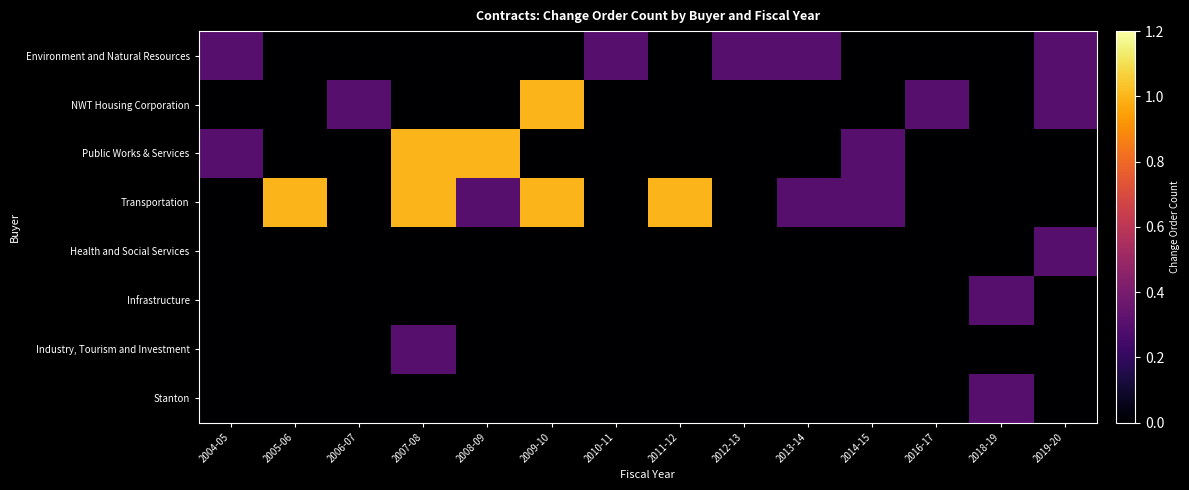

Count the number of categories in the chart.

14